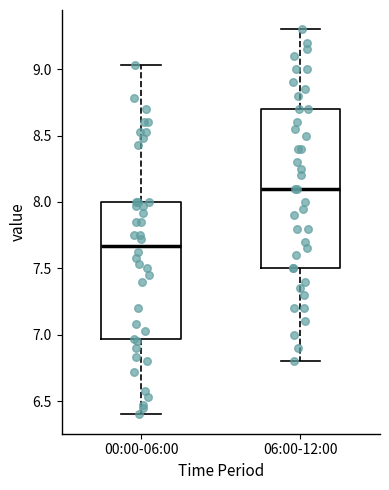

Which box has the lowest median line?

00:00-06:00